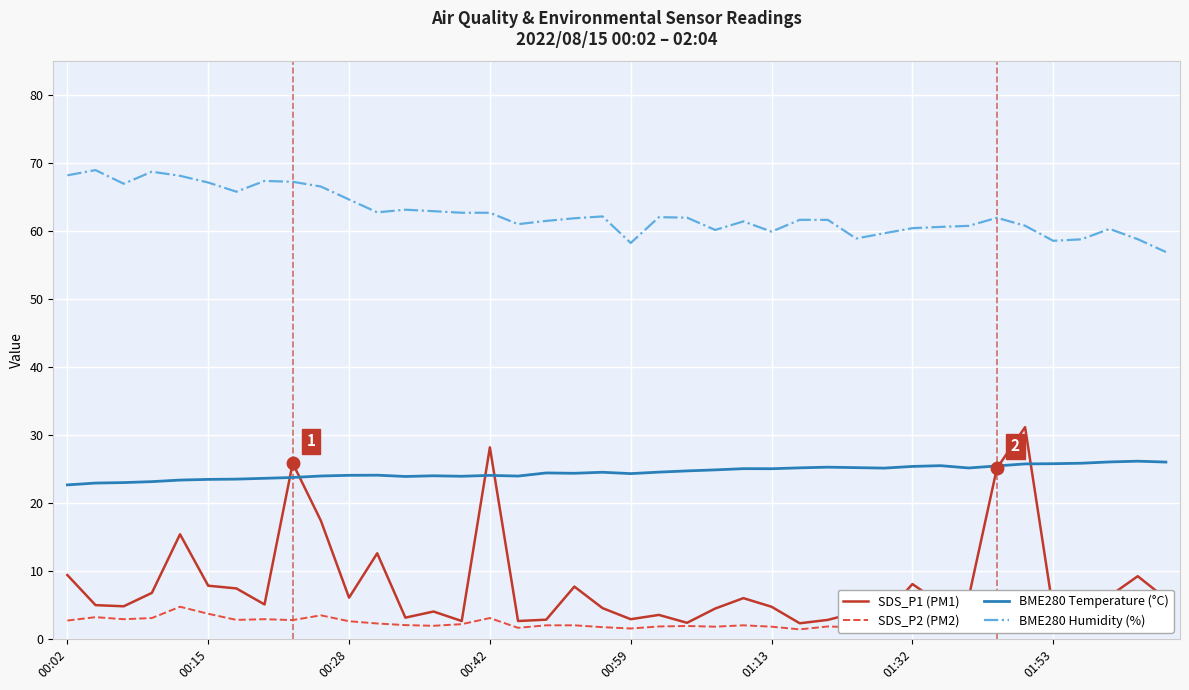

What is the maximum value shown in the chart?

69.0